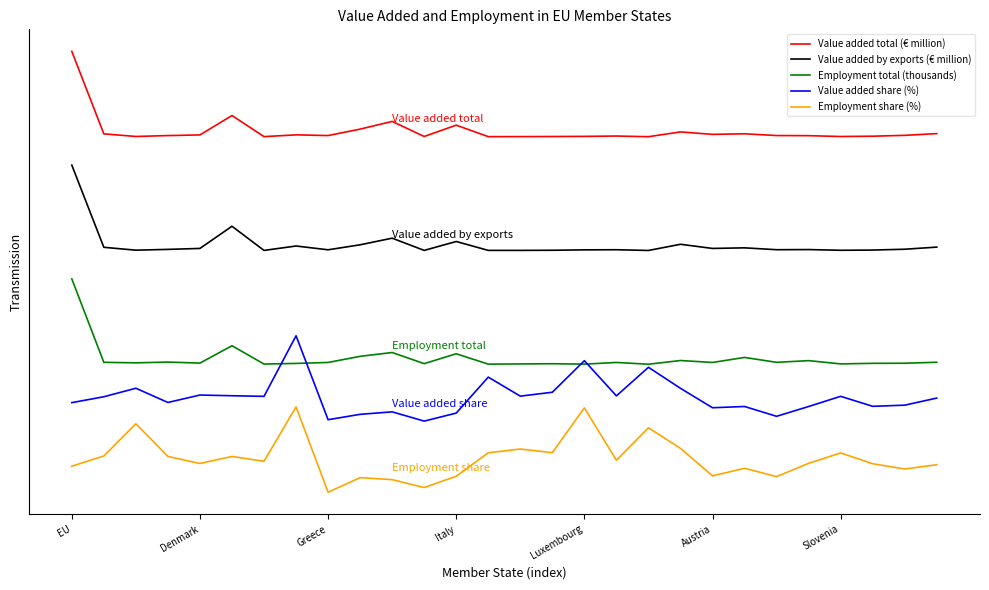

In Value added share (%), how many points are lower than both neighbors (excluding endpoints)?

9